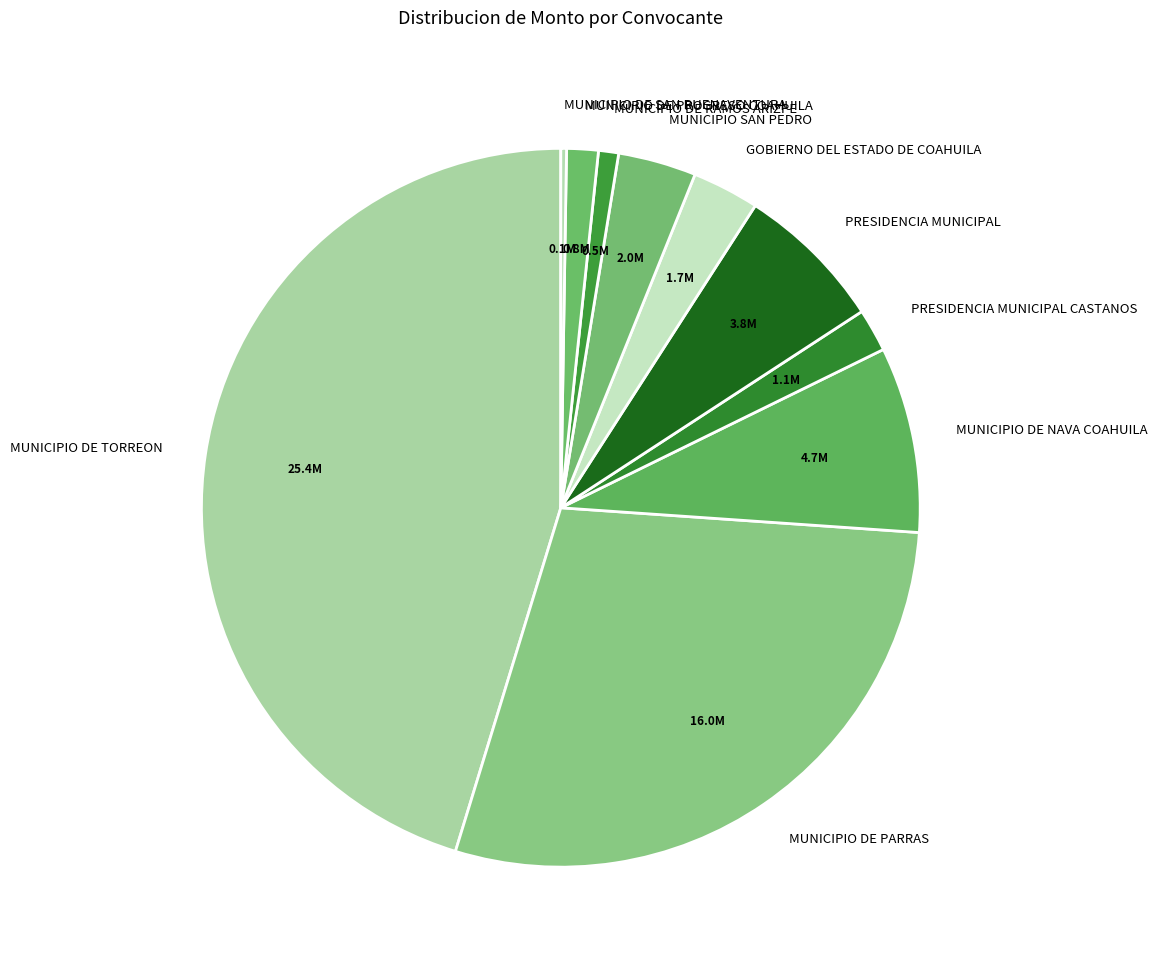

Is the sum of MUNICIPIO DE NAVA COAHUILA and PRESIDENCIA MUNICIPAL CASTANOS greater than half?

No